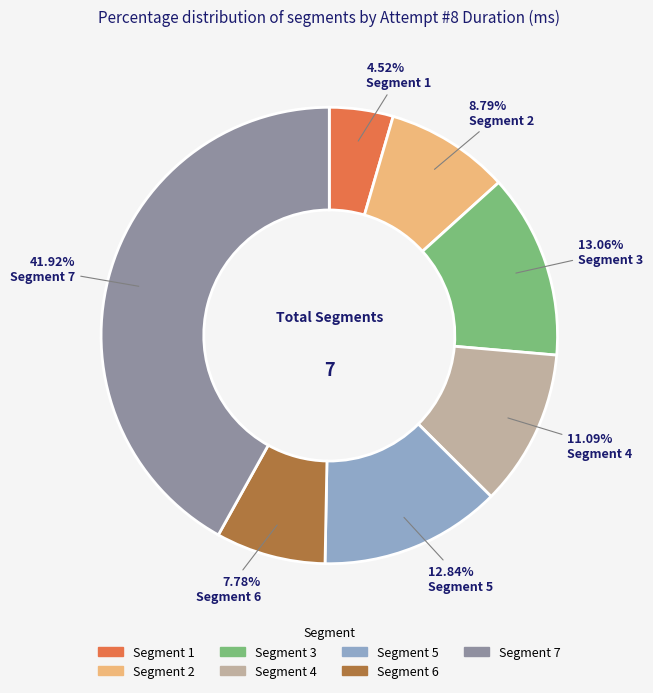

Does any single category account for the majority?

No